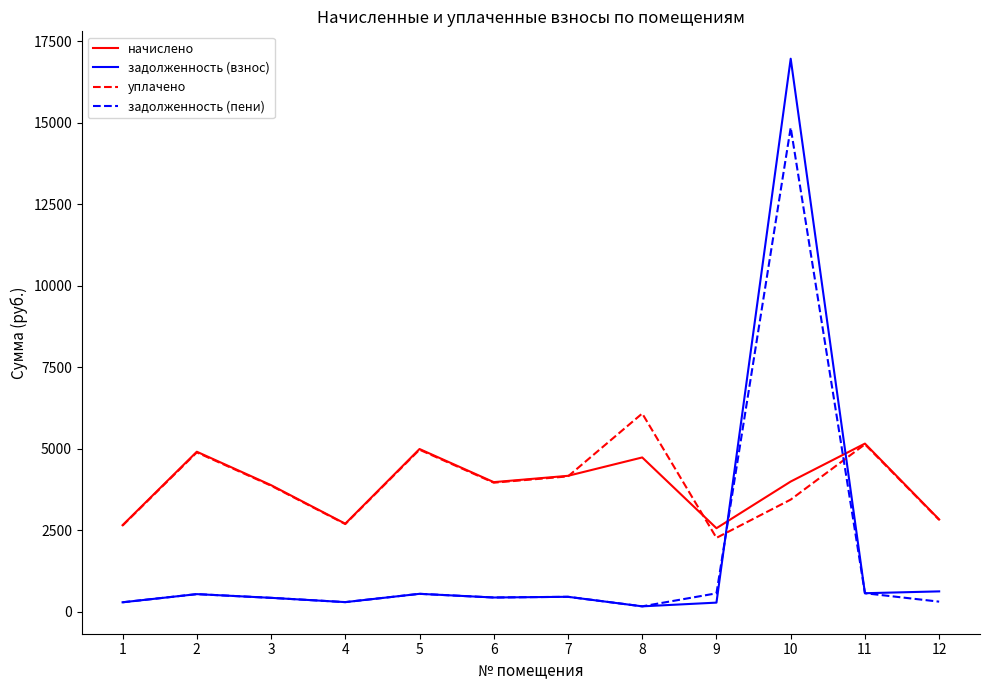

How many values in the задолженность (взнос) series are below 463?

6